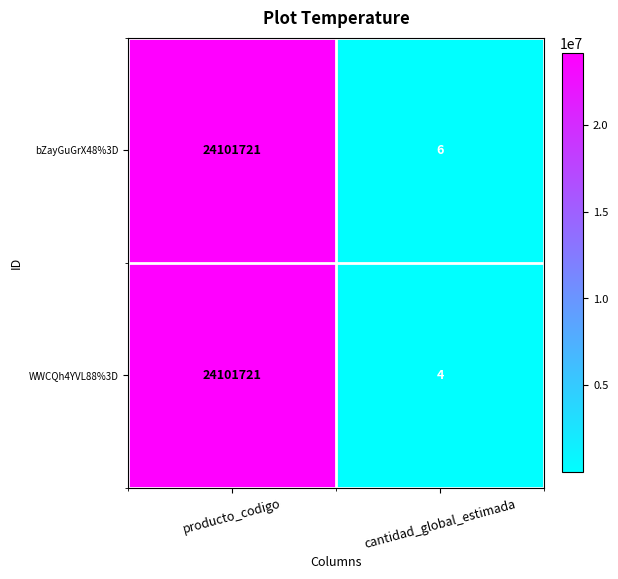

What is the minimum value shown in the chart?

4